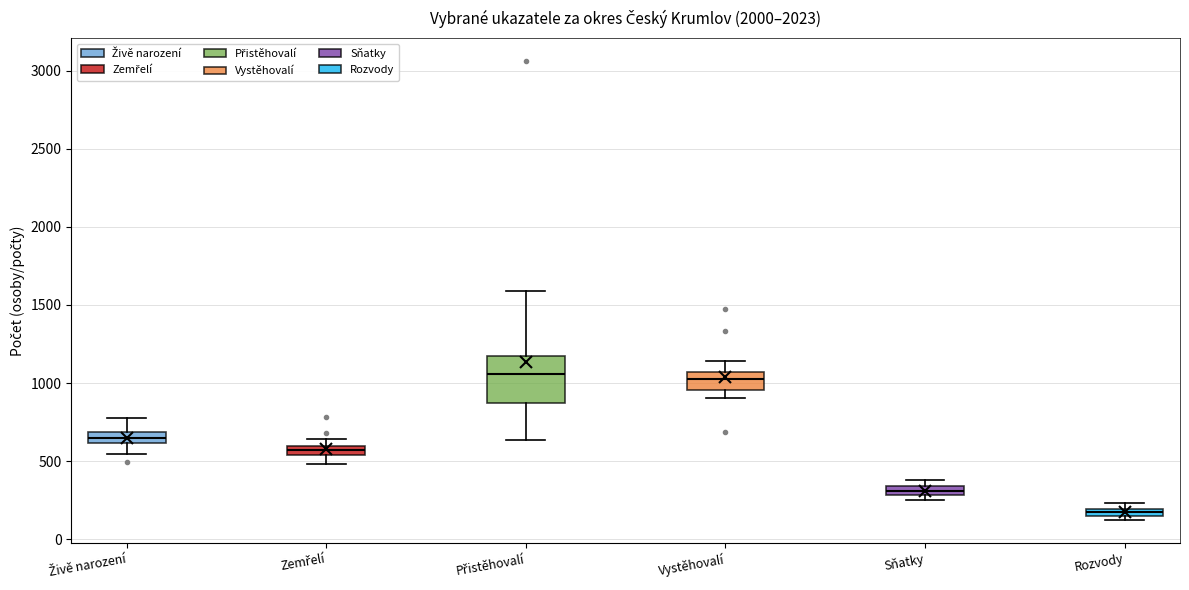

Where is the lower edge of the box for Sňatky on the y-axis? The values are not printed on the chart, so give them approximately, as read against the axis.

300